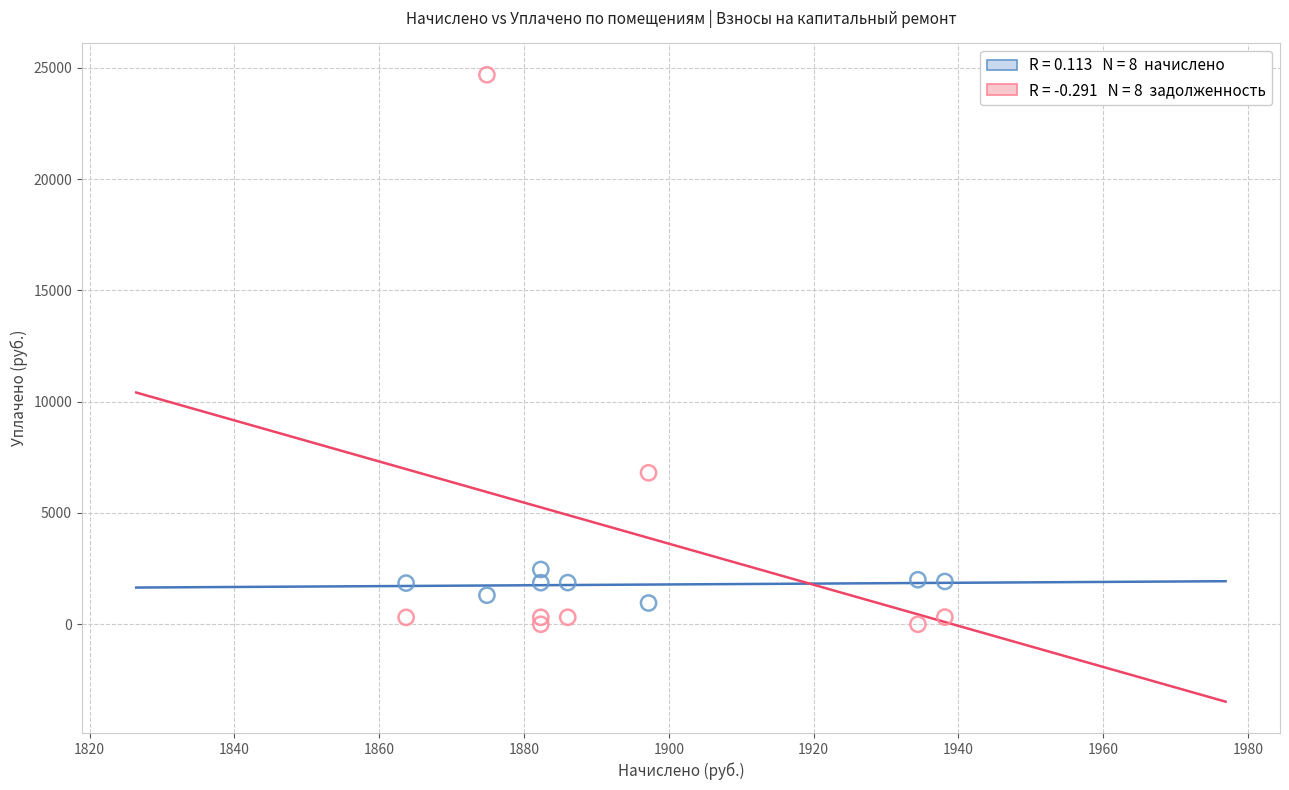

Across all data points, what is the range of X values (max minus min)?

74.4